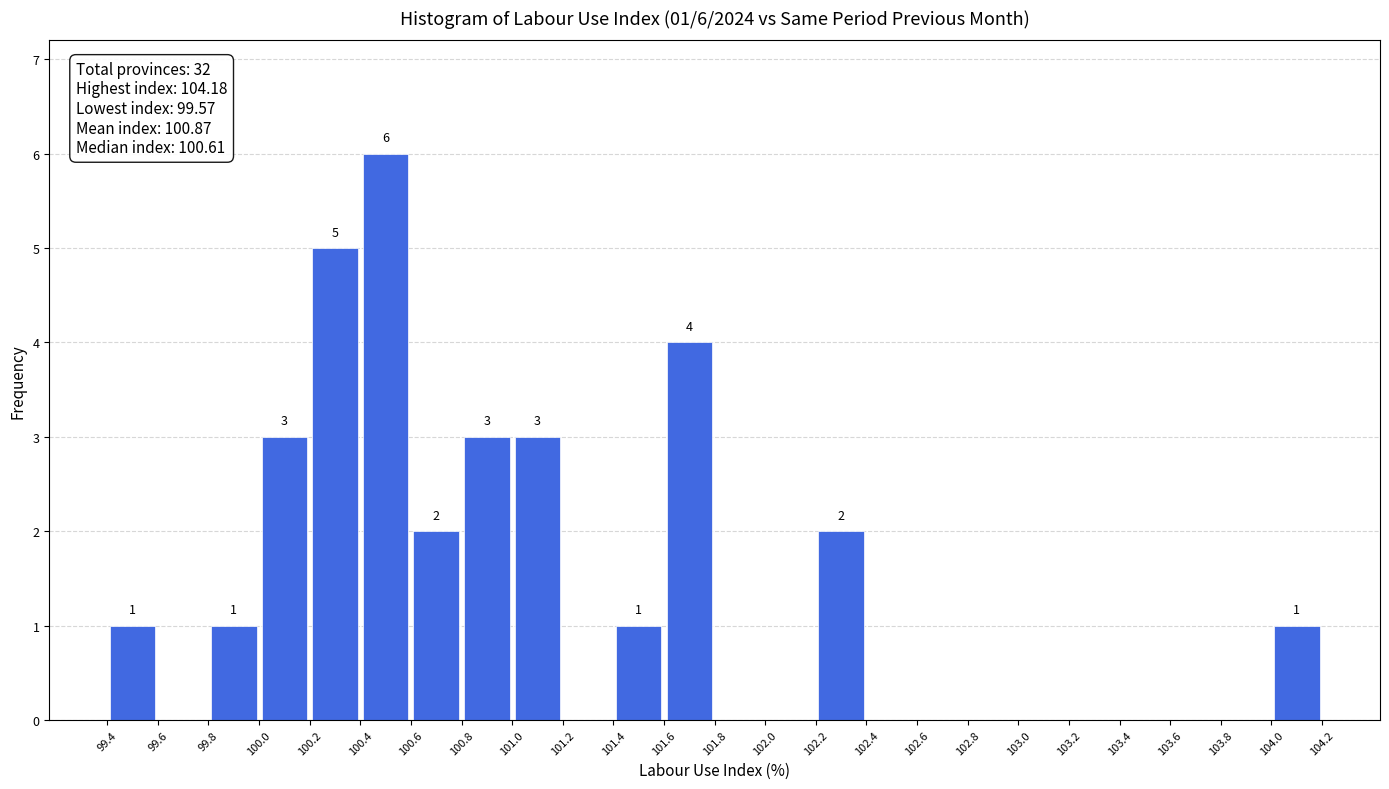

Over which range of the x-axis is the bar tallest?

100.4 to 100.6